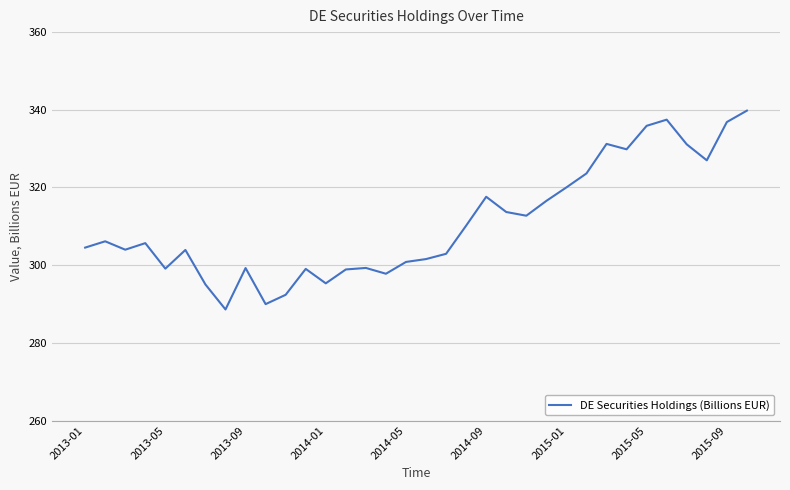

What is the greatest value displayed?

339.8